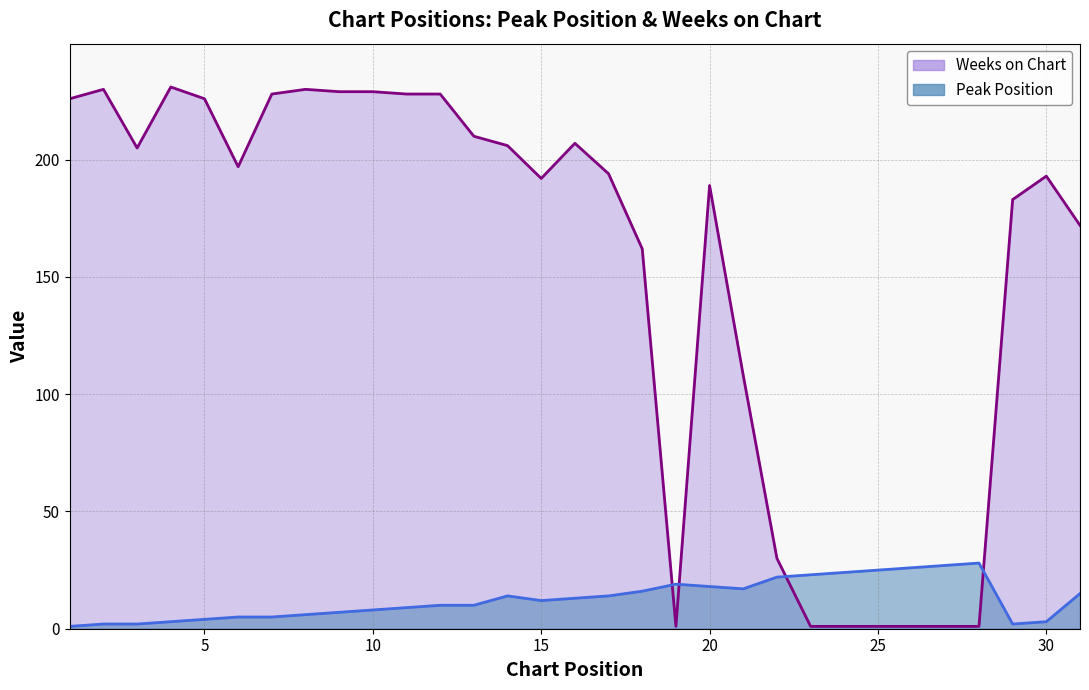

How many lines are shown in the chart?

2